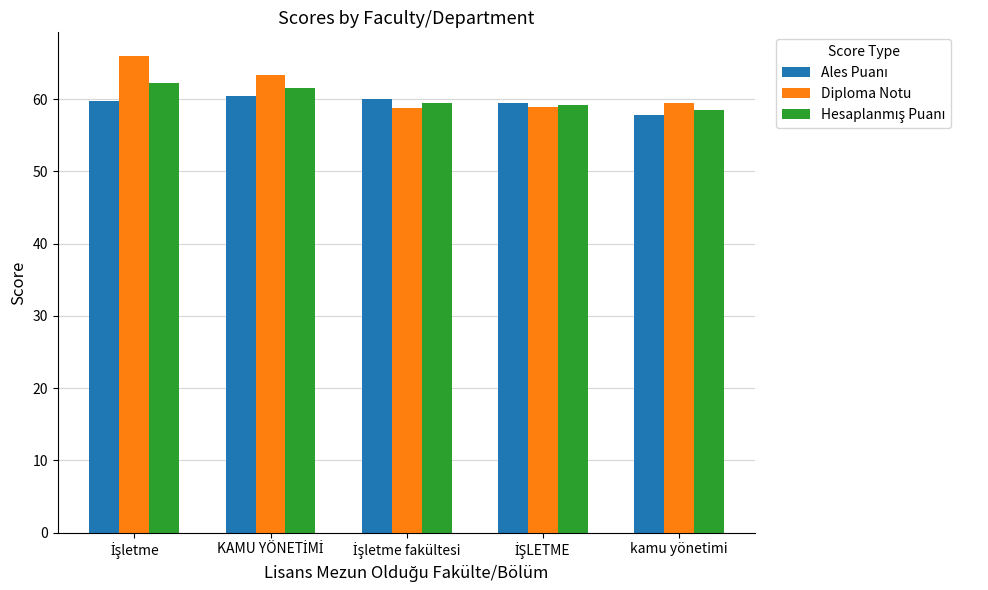

What is the greatest value displayed?

65.9